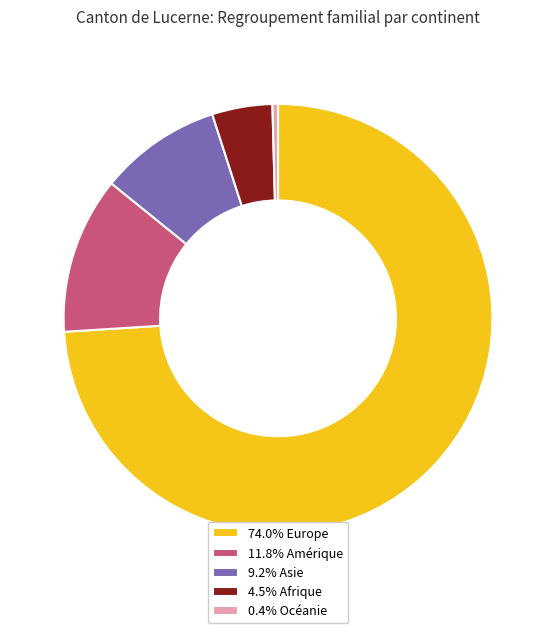

Is the sum of 0.4% Océanie and 4.5% Afrique greater than half?

No